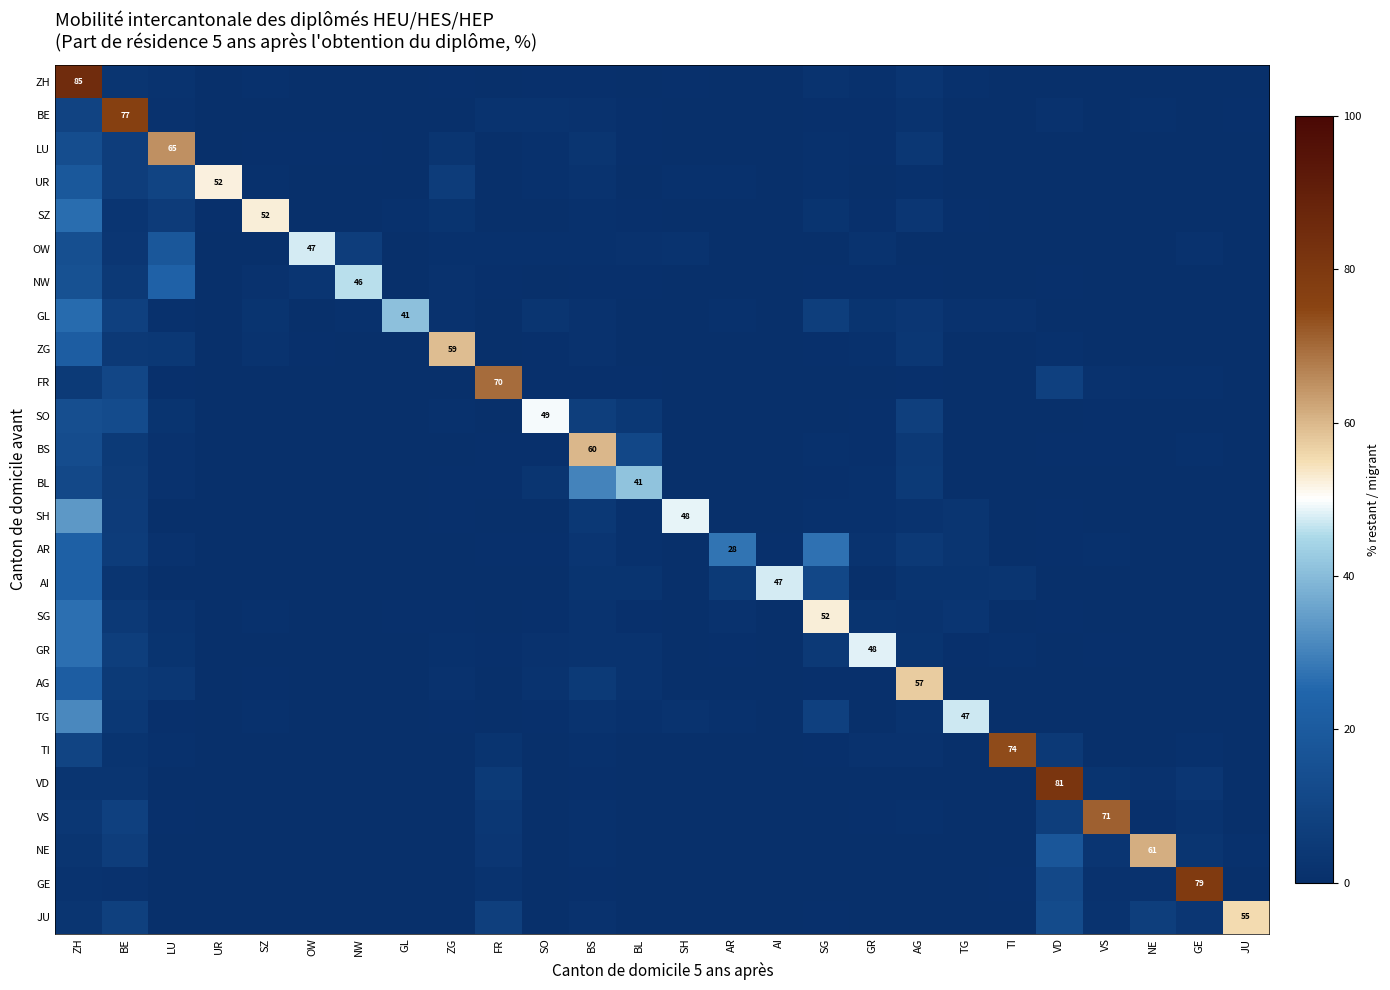

What is the approximate value of SZ at TI?

0.3